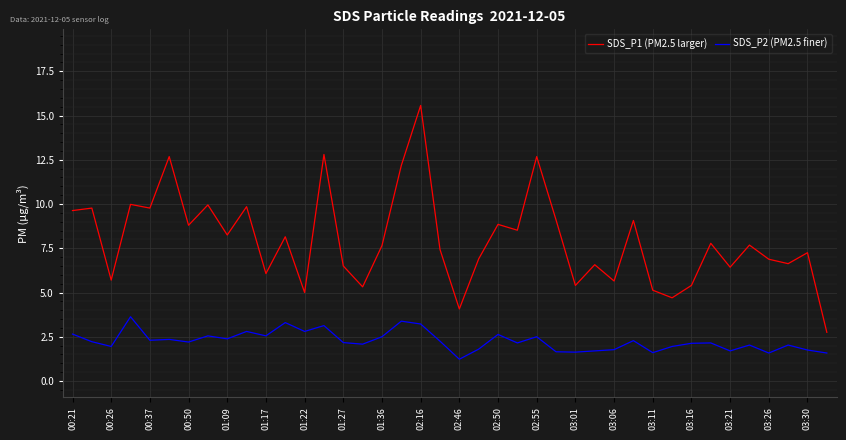

What is the minimum value for SDS_P2 (PM2.5 finer)?

1.2